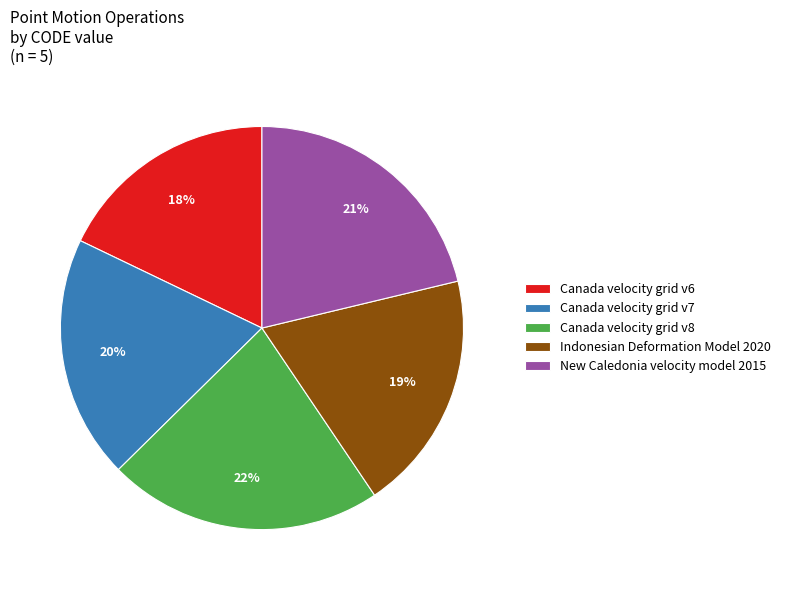

Which has a higher value, New Caledonia velocity model 2015 or Indonesian Deformation Model 2020?

New Caledonia velocity model 2015